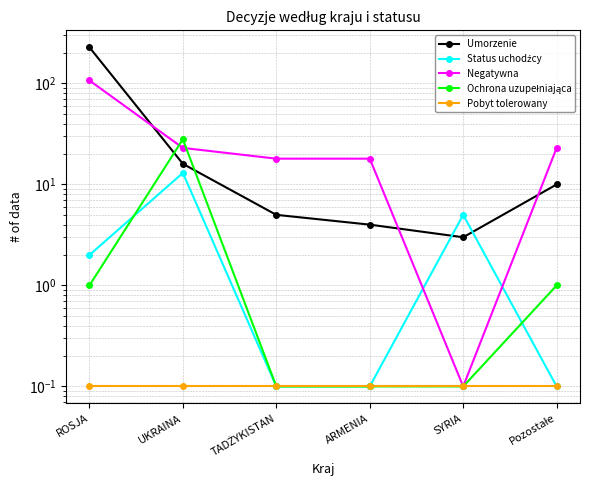

At which category does the chart reach its peak across all series?

ROSJA